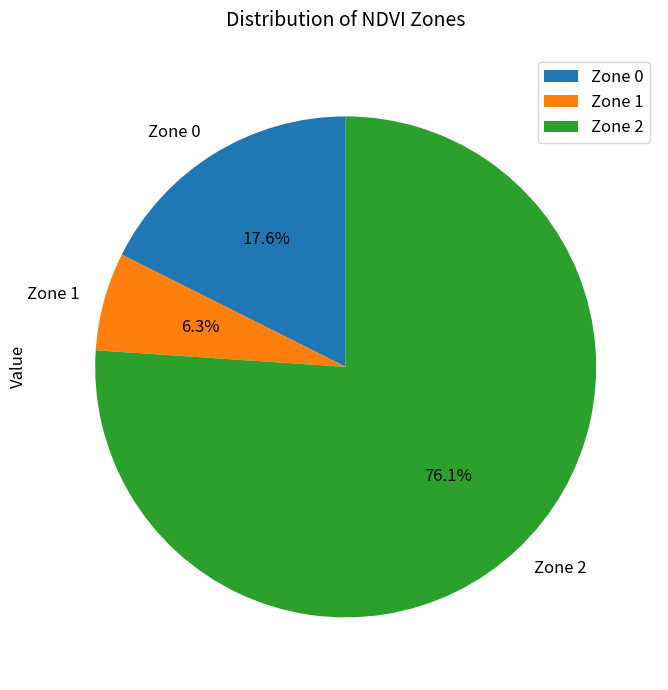

Which slice is the smallest?

Zone 1